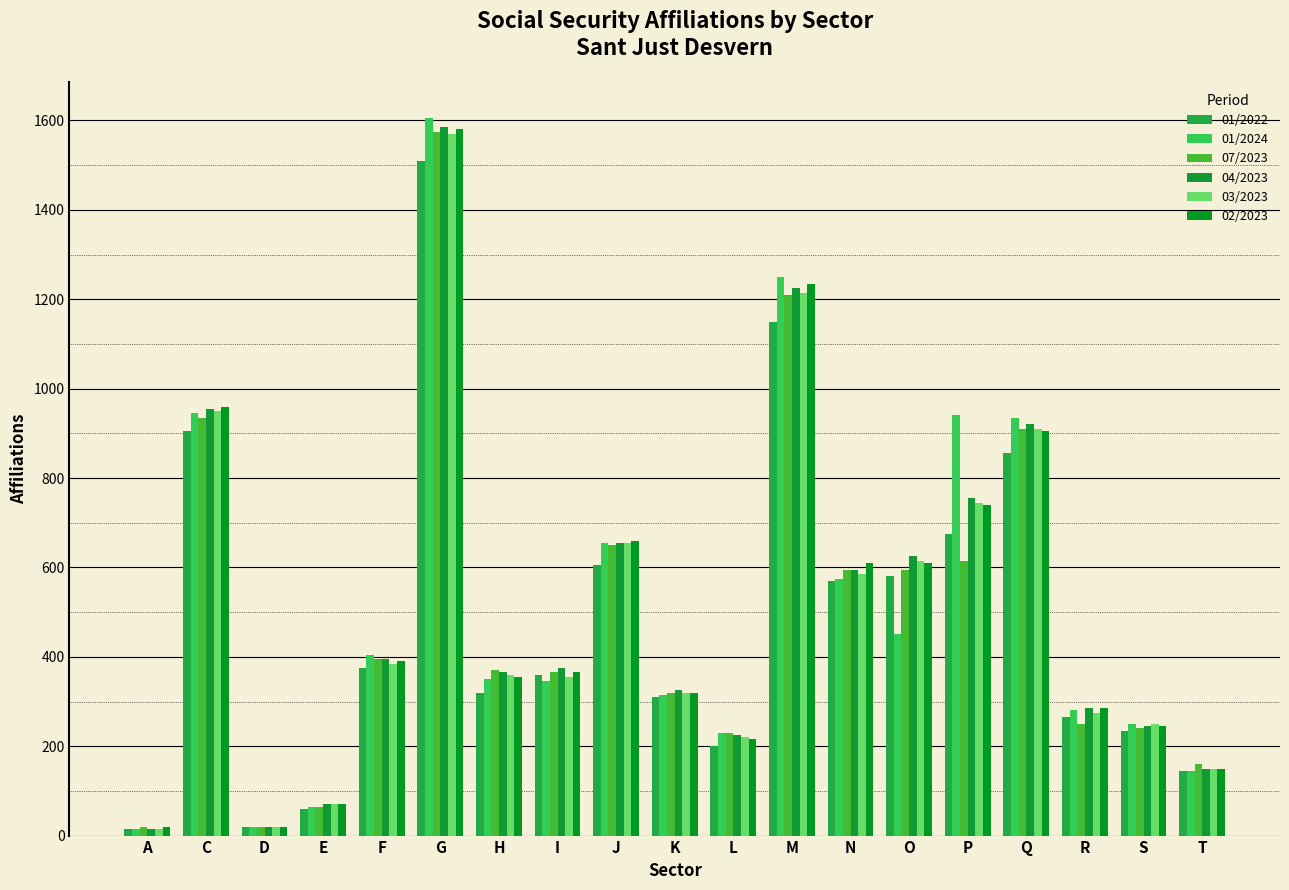

At which label does 07/2023 first exceed 370?

C